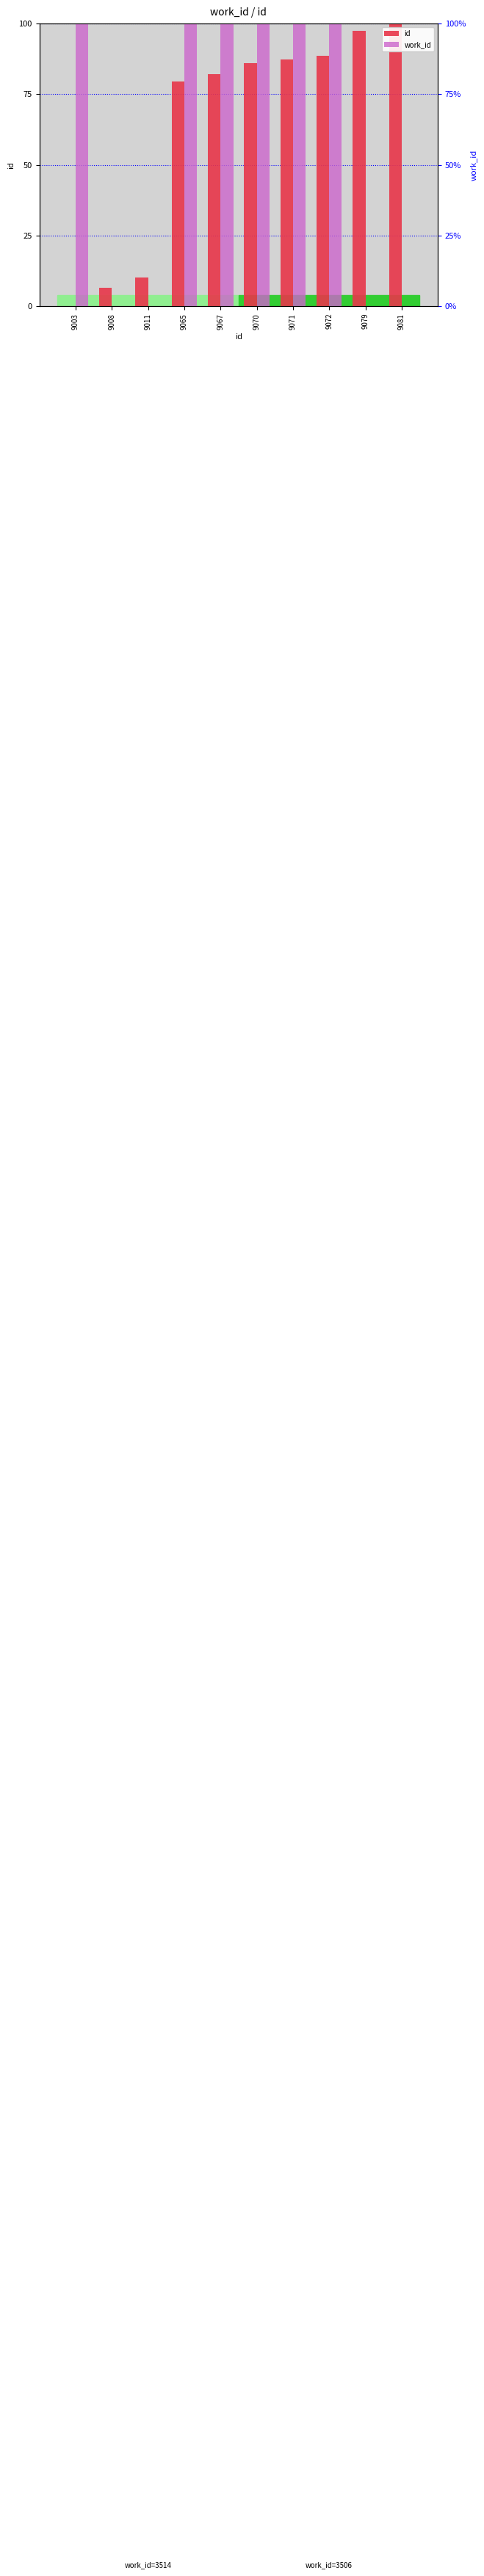

Count the number of data series in this chart.

2